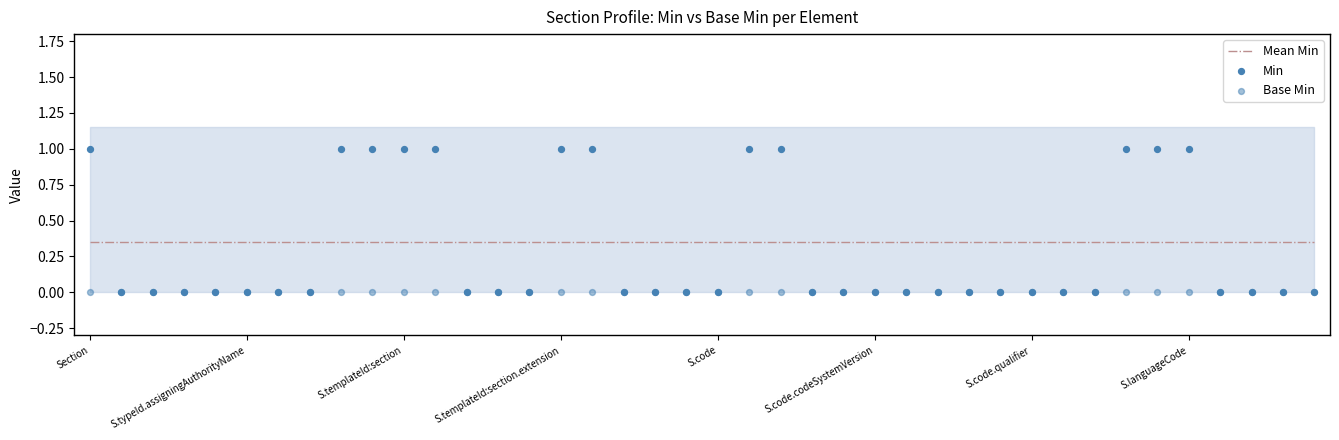

What are all the series names shown in the legend?

Mean Min, Min, Base Min